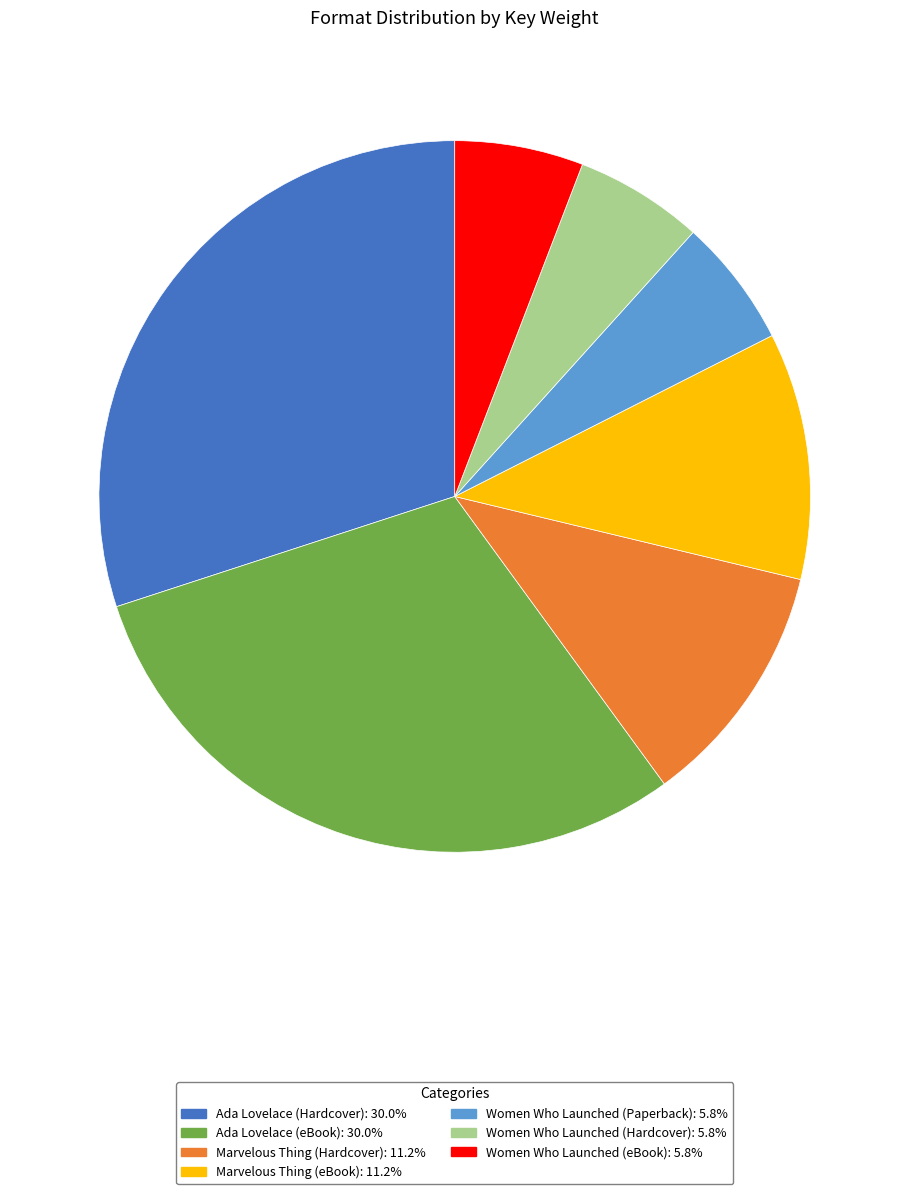

The Ada Lovelace (Hardcover) slice represents 19% of the pie. True or false?

False